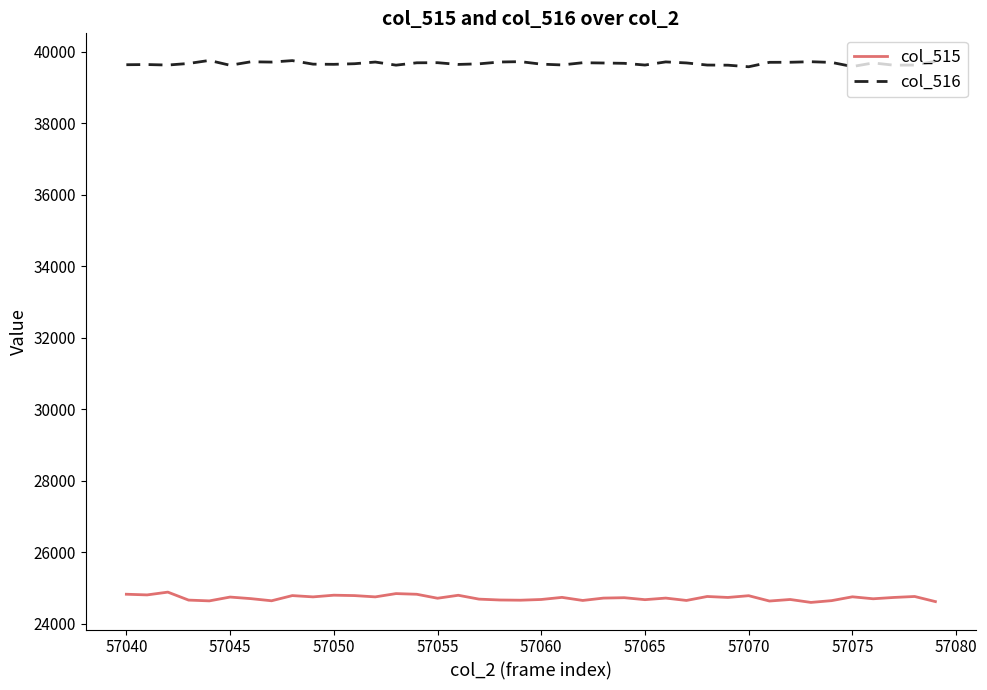

Which series has the largest total across all categories?

col_516